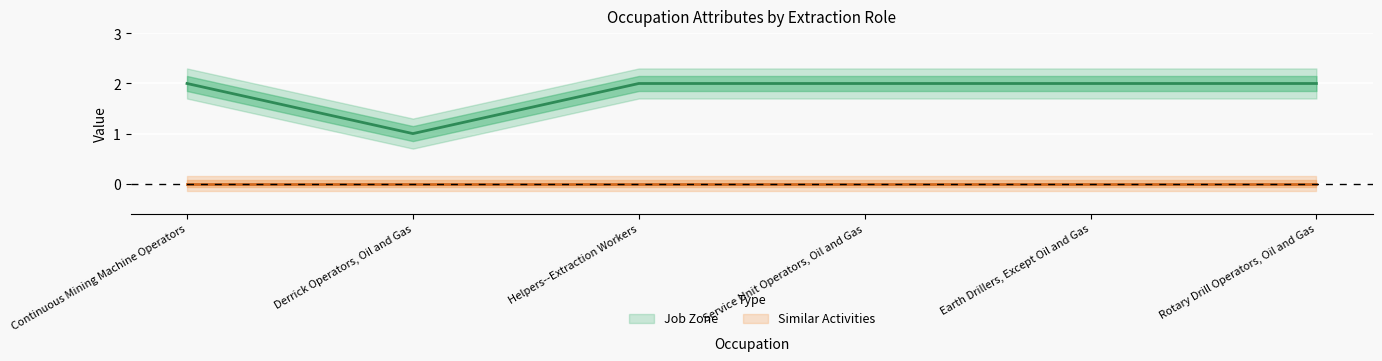

What is the sum of all values?

11